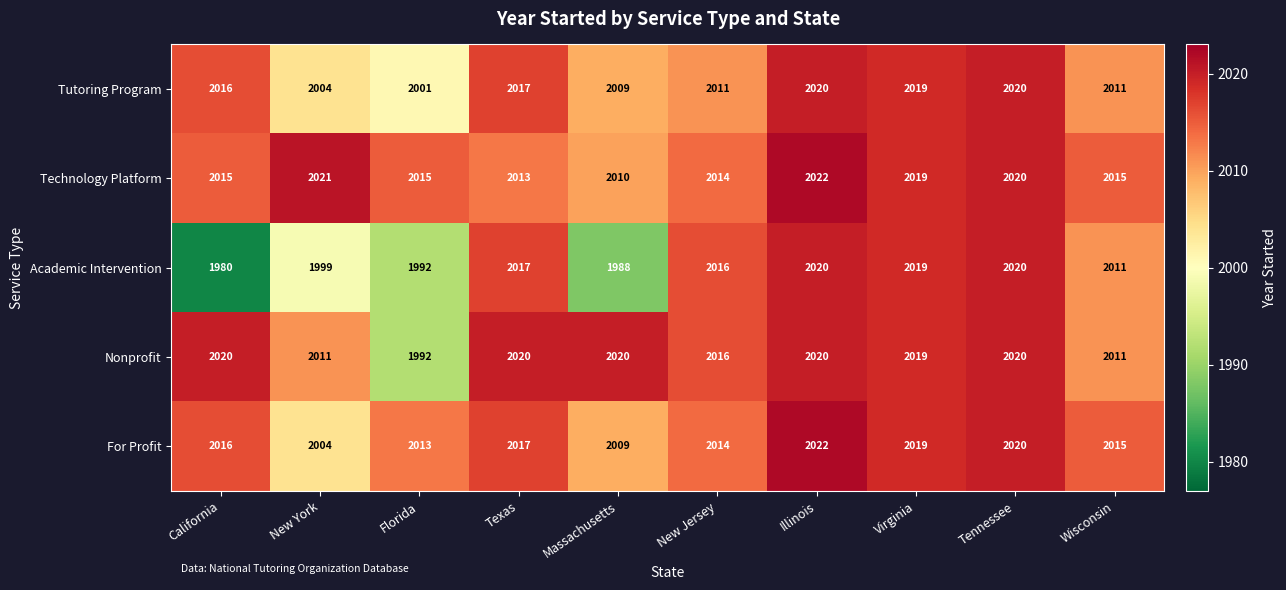

What is the difference between the maximum and minimum values in the Technology Platform series?

12